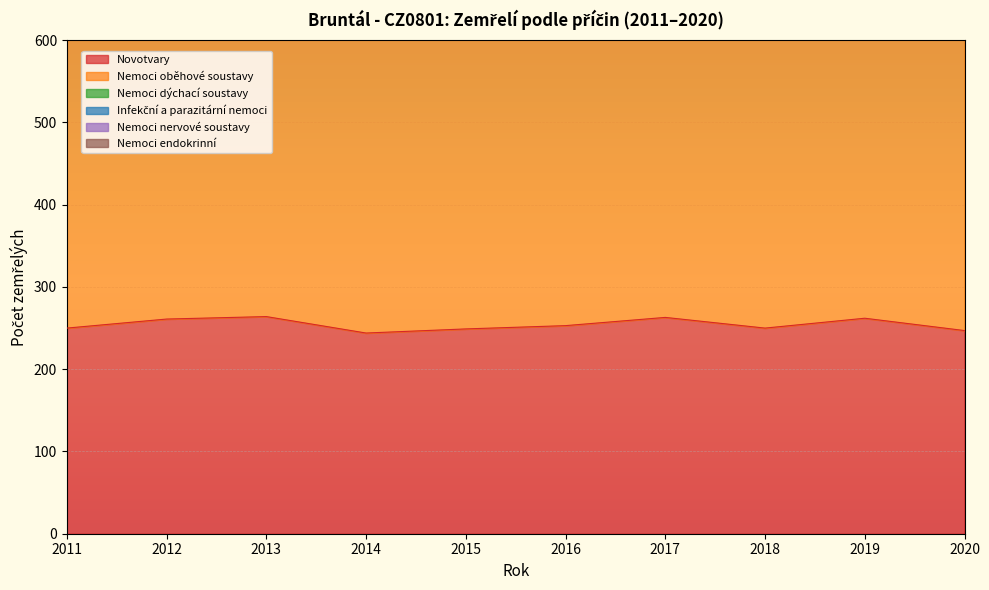

What is the value of the Nemoci nervové soustavy point at the 10th from the left?

41